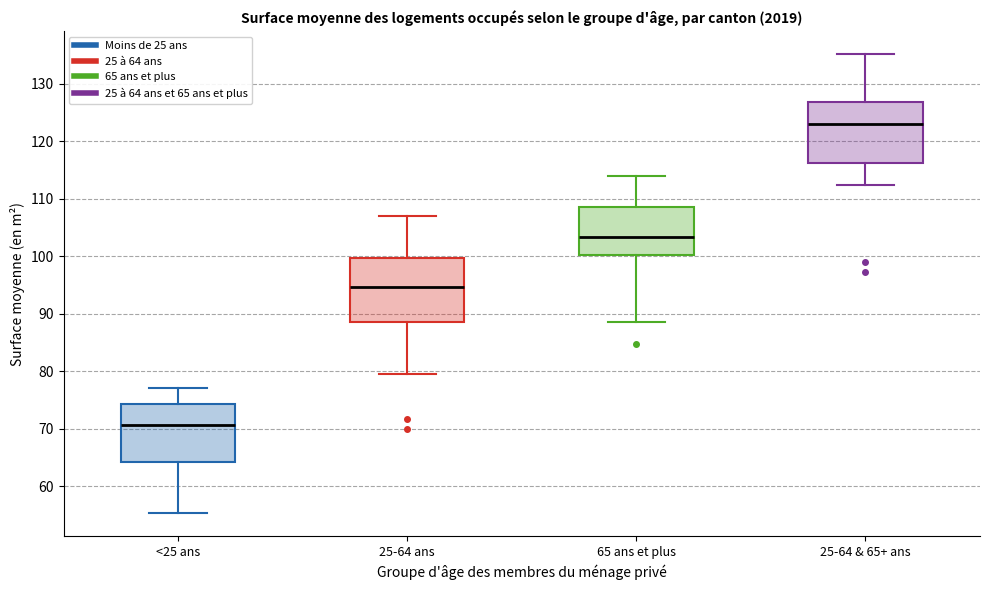

Reading left to right, transcribe this box plot: for each box, give where its median line is, the range the box spans, and where its two whiskers end, as read against the y-axis. The values are not printed on the chart, so give them approximately, as read against the axis.

<25 ans: median 71, box 64 to 74, whiskers 55 to 77
25-64 ans: median 95, box 89 to 100, whiskers 80 to 107
65 ans et plus: median 103, box 100 to 109, whiskers 89 to 114
25-64 & 65+ ans: median 123, box 116 to 127, whiskers 112 to 135